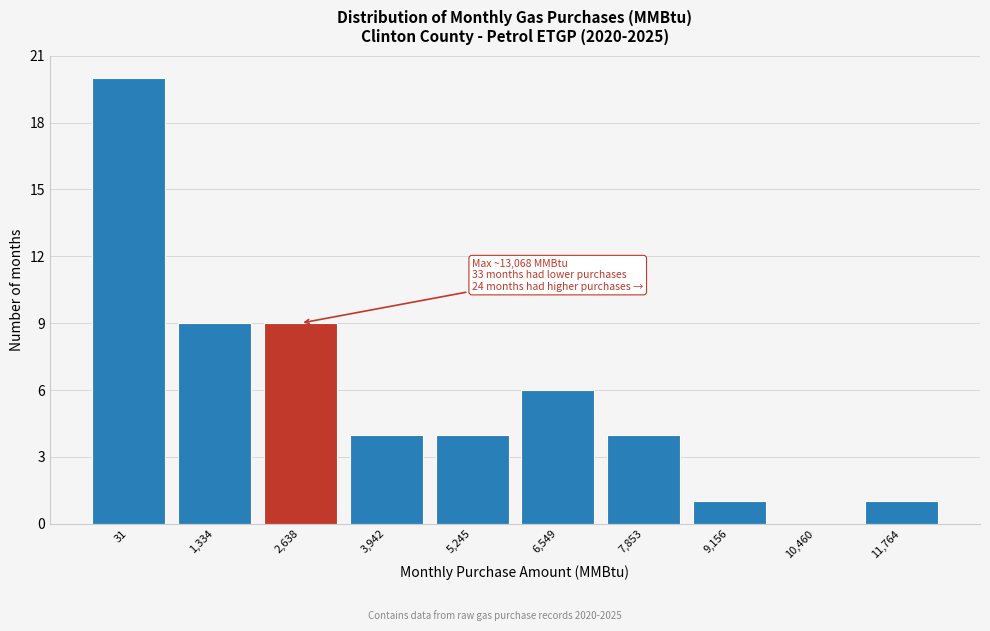

Reading right to left, list all the values displayed in this chart.

11,764=1	10,460=0	9,156=1	7,853=4	6,549=6	5,245=4	3,942=4	2,638=9	1,334=9	31=20